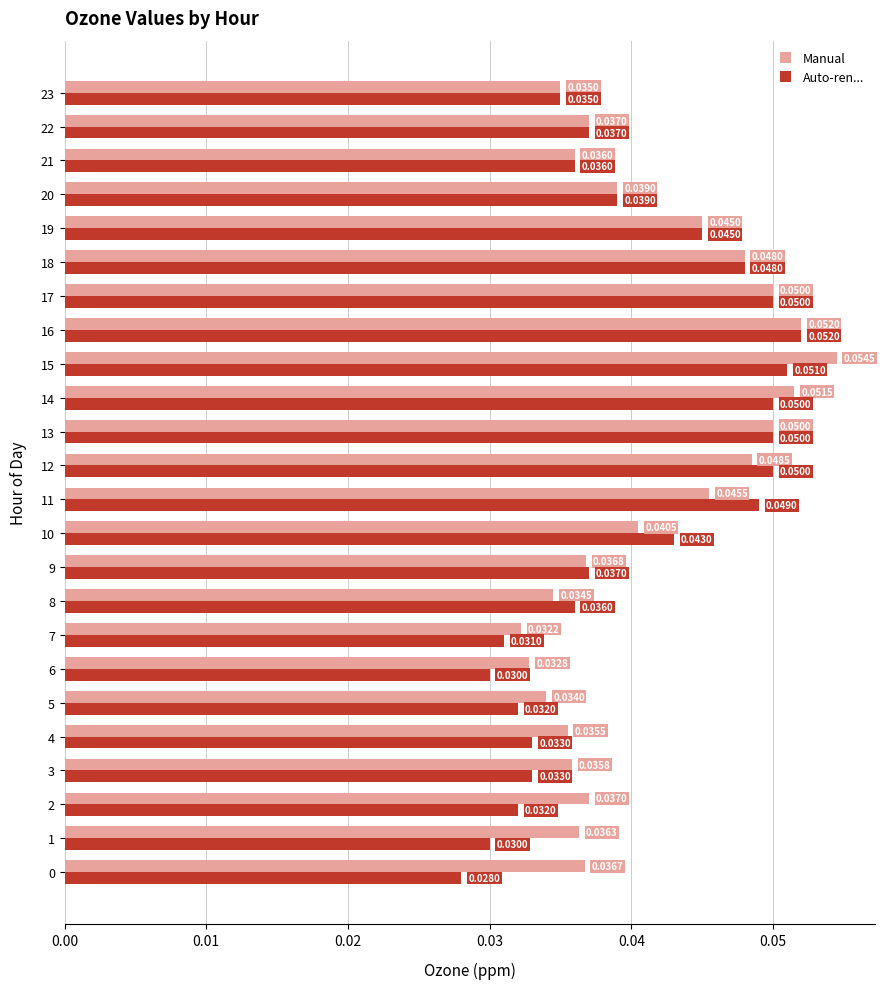

Rank the series by their maximum value, from lowest to highest.

Auto-ren..., Manual